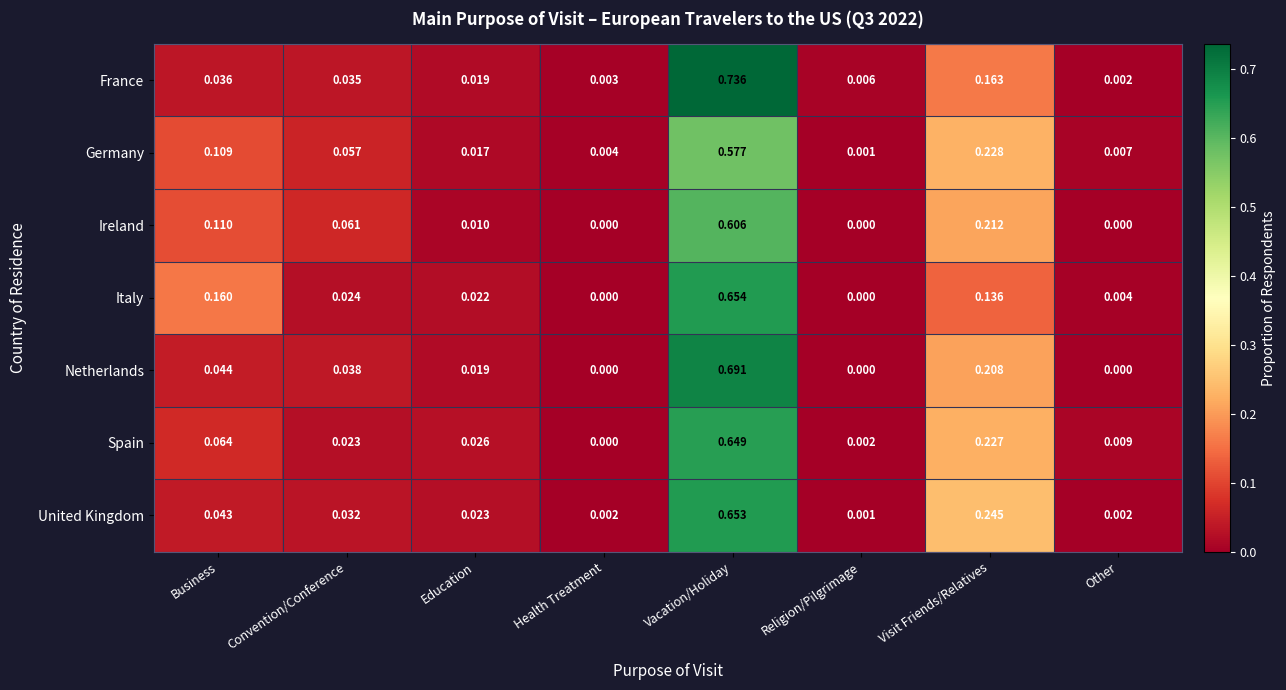

Rank the series at Vacation/Holiday from highest to lowest value.

France, Netherlands, Italy, United Kingdom, Spain, Ireland, Germany